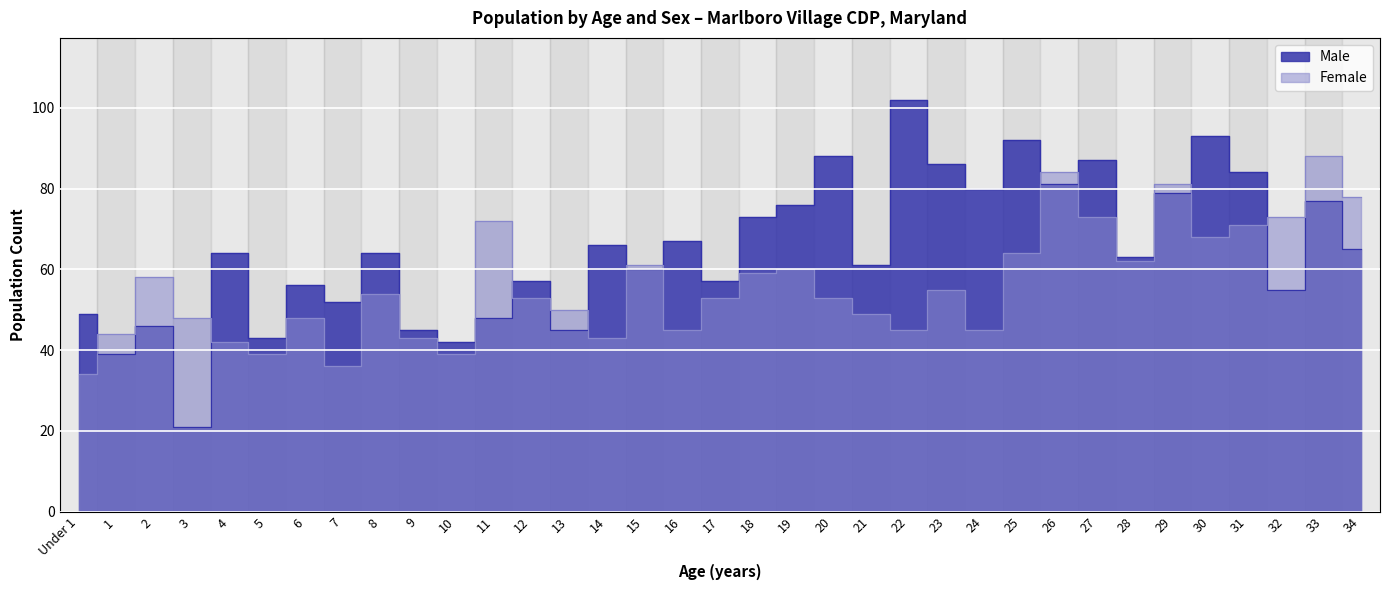

At how many categories does at least one series exceed 91?

3